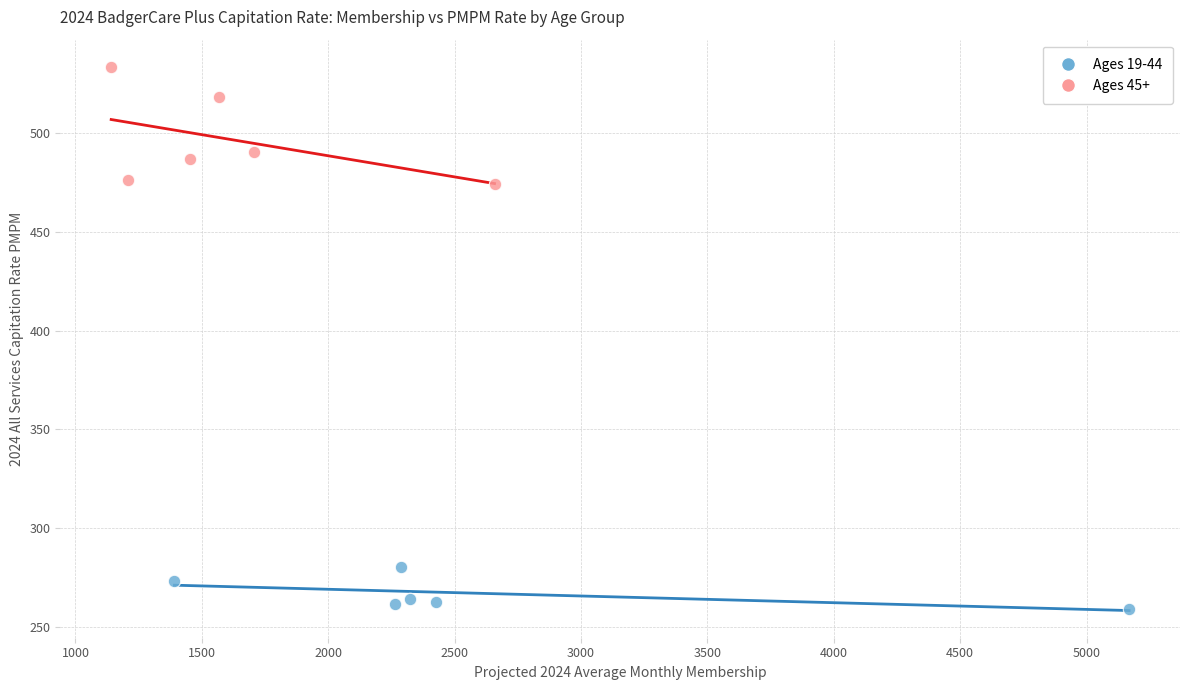

What are all the series names shown in the legend?

Ages 19-44, Ages 45+